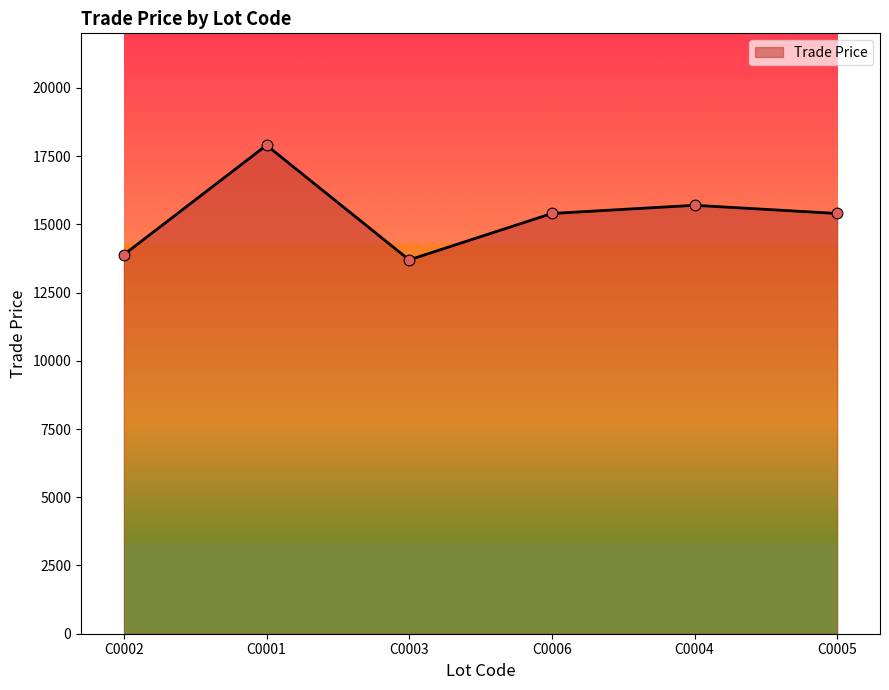

Approximately how many times larger is the value at C0001 compared to C0006?

1.2